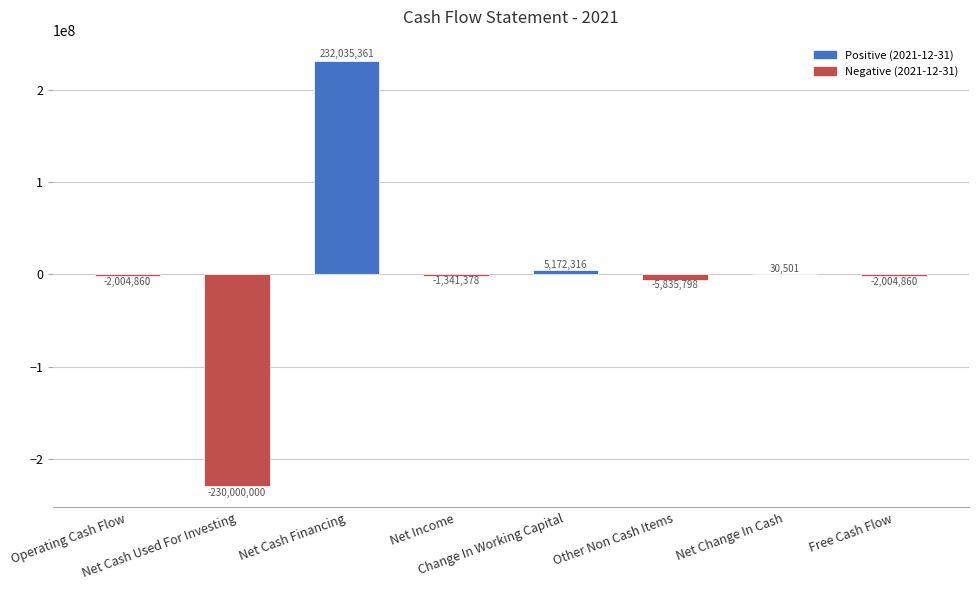

Are the bars horizontal?

No